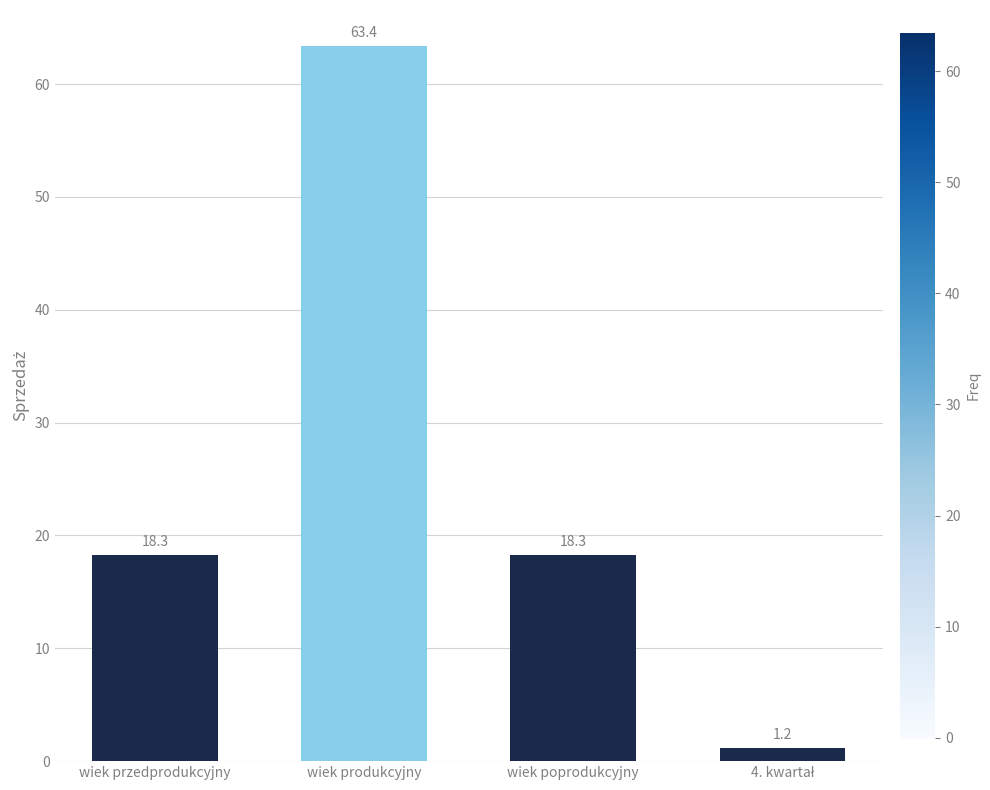

What is the greatest value displayed?

63.4